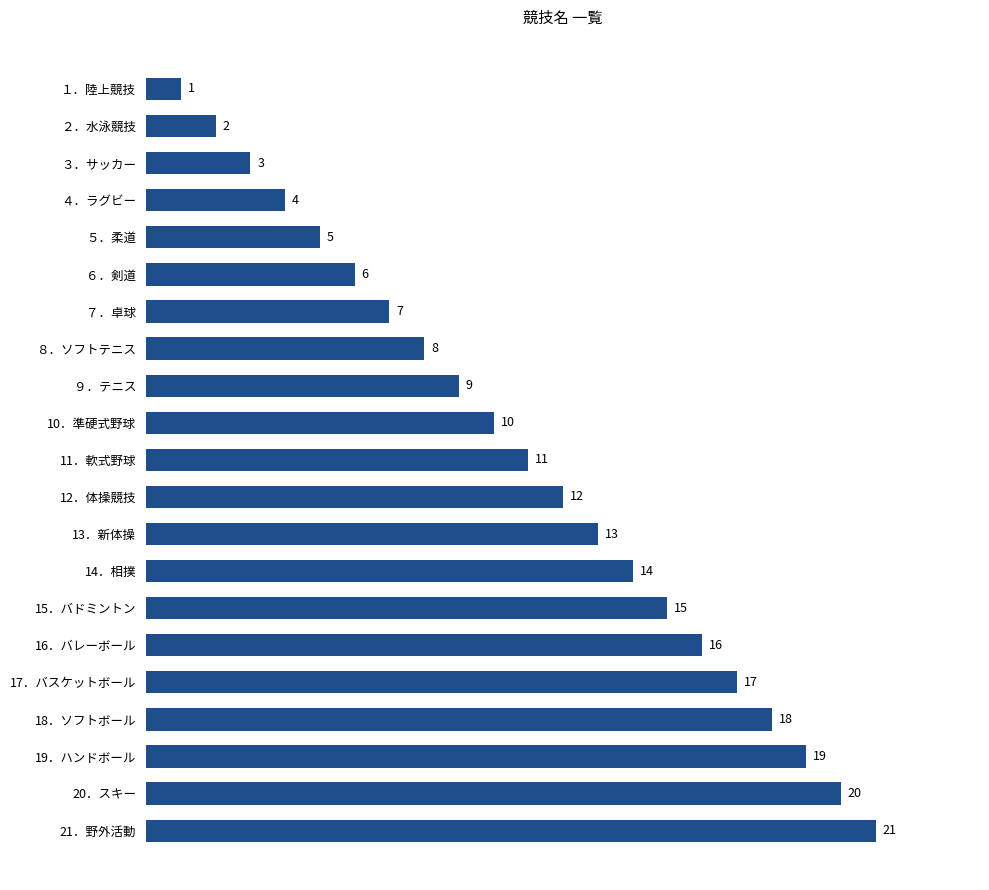

List the labels in order of value, largest first.

21．野外活動, 20．スキー, 19．ハンドボール, 18．ソフトボール, 17．バスケットボール, 16．バレーボール, 15．バドミントン, 14．相撲, 13．新体操, 12．体操競技, 11．軟式野球, 10．準硬式野球, ９．テニス, ８．ソフトテニス, ７．卓球, ６．剣道, ５．柔道, ４．ラグビー, ３．サッカー, ２．水泳競技, １．陸上競技